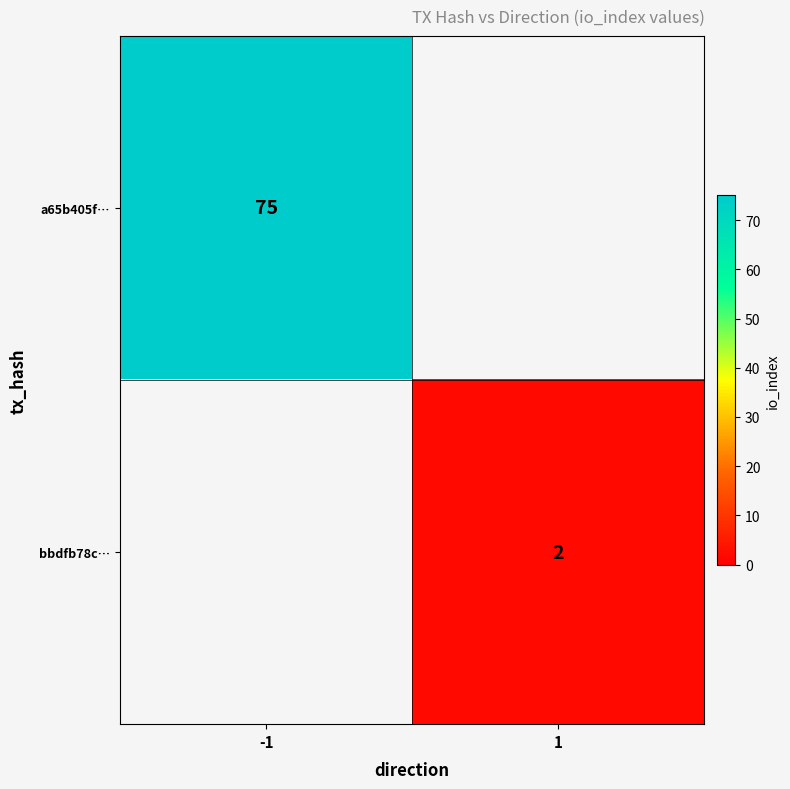

The bbdfb78c… series shows 3 at 1. True or false?

False